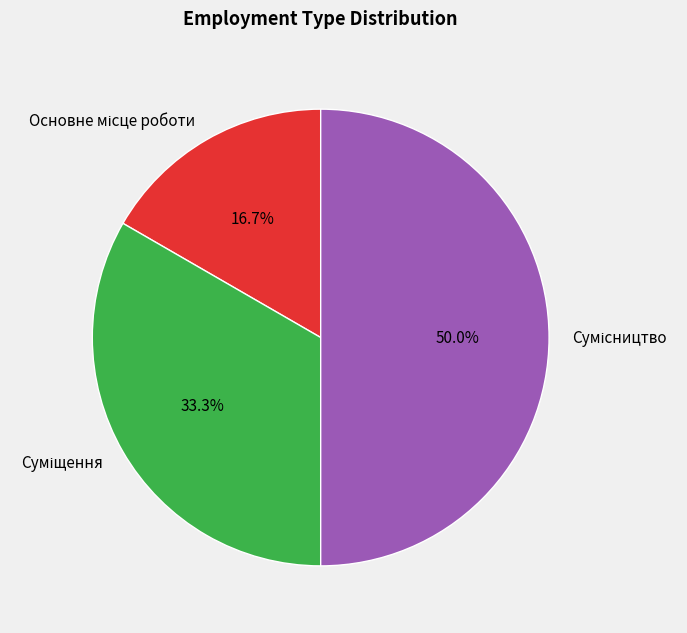

Count the number of slices in the pie.

3